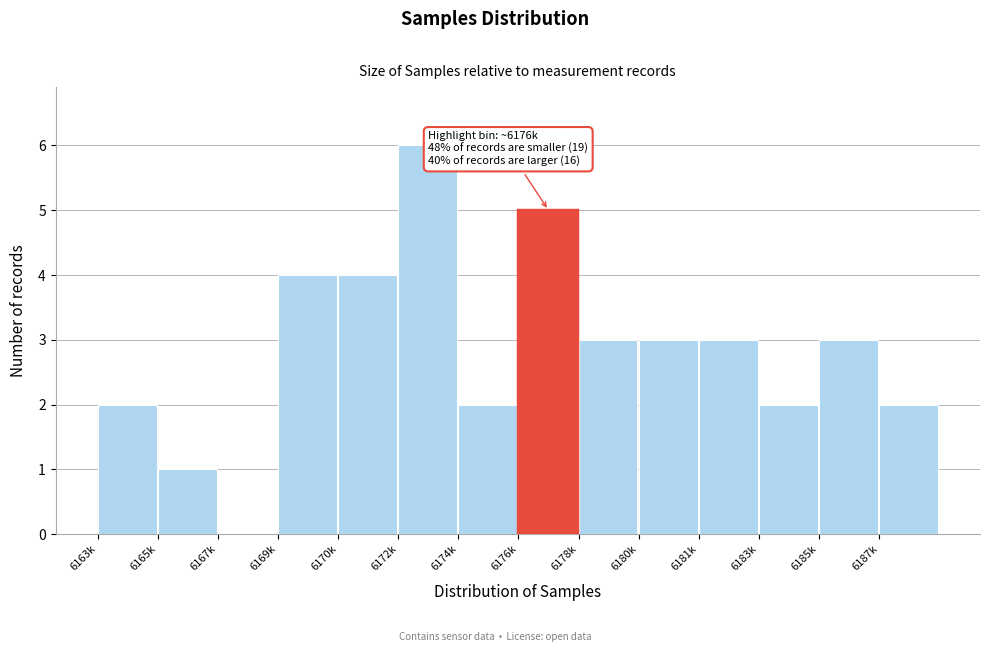

Reading left to right, transcribe all the data shown in this chart.

6163k=2	6165k=1	6167k=0	6169k=4	6170k=4	6172k=6	6174k=2	6176k=5	6178k=3	6180k=3	6181k=3	6183k=2	6185k=3	6187k=2